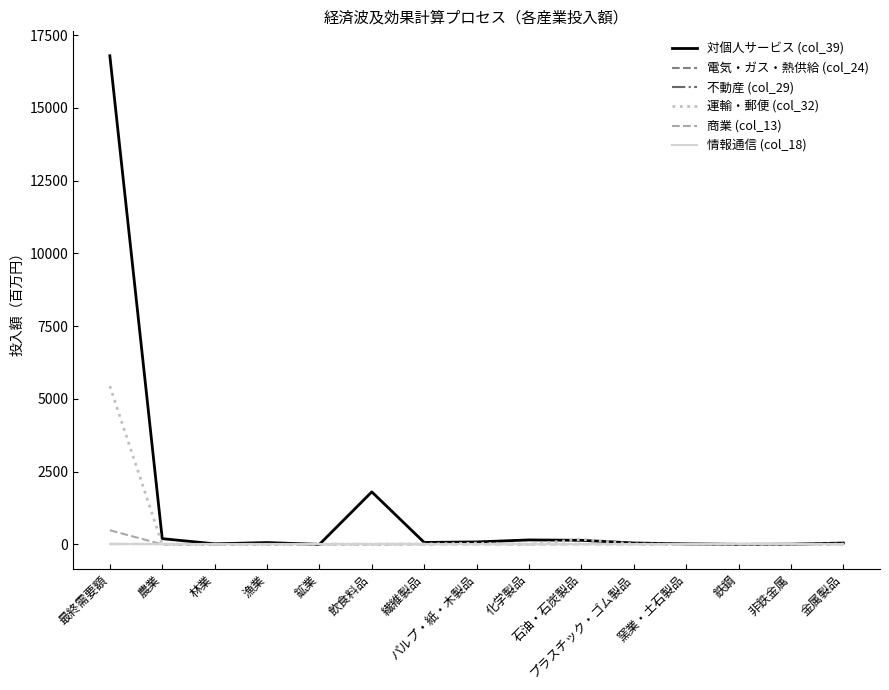

What position from the left is 林業?

3